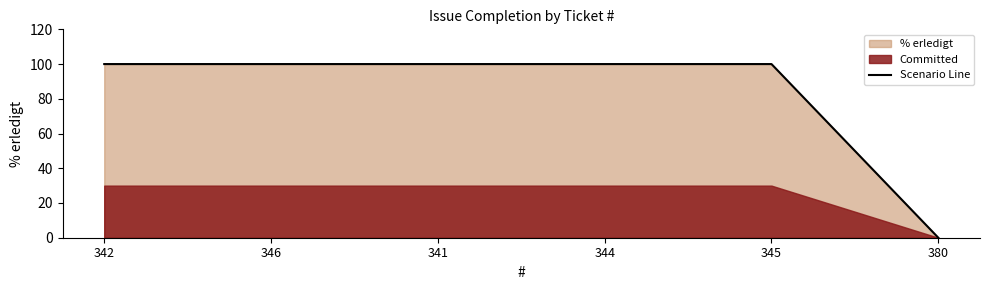

At which category does the chart reach its peak across all series?

342